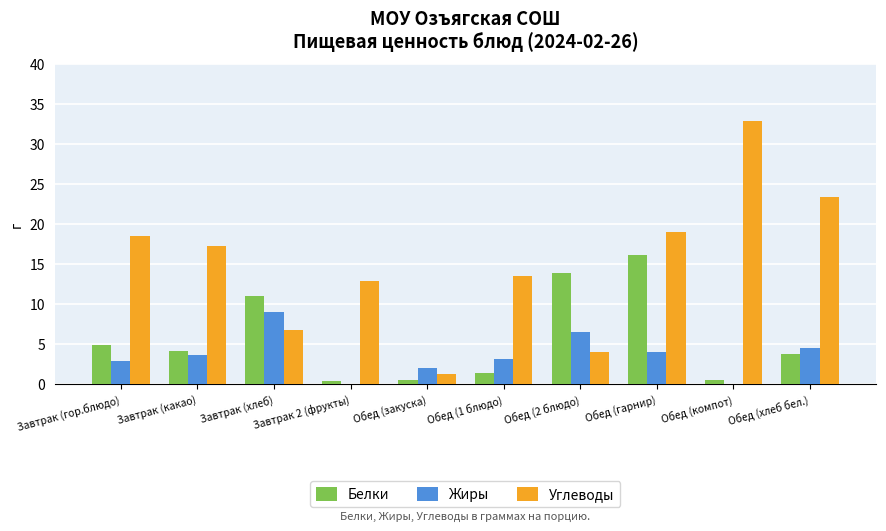

What is the average value of the Белки series?

5.7